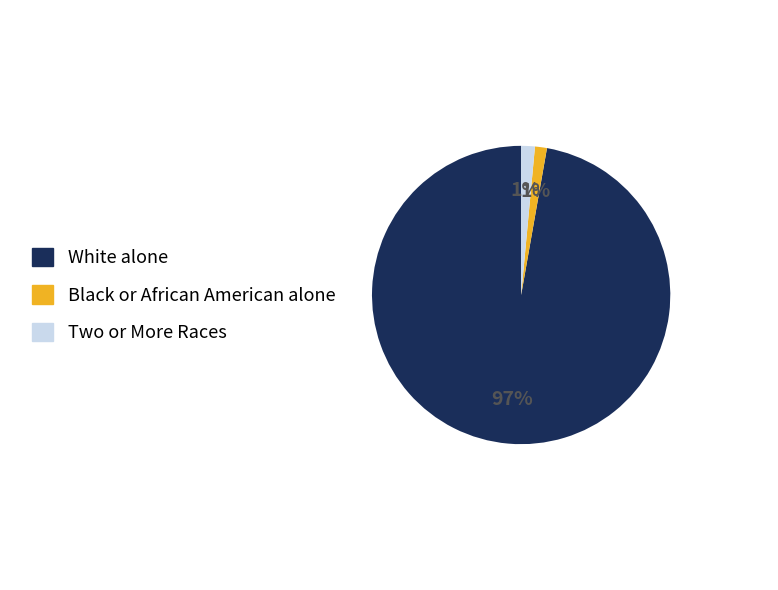

Which has a higher value, Black or African American alone or White alone?

White alone